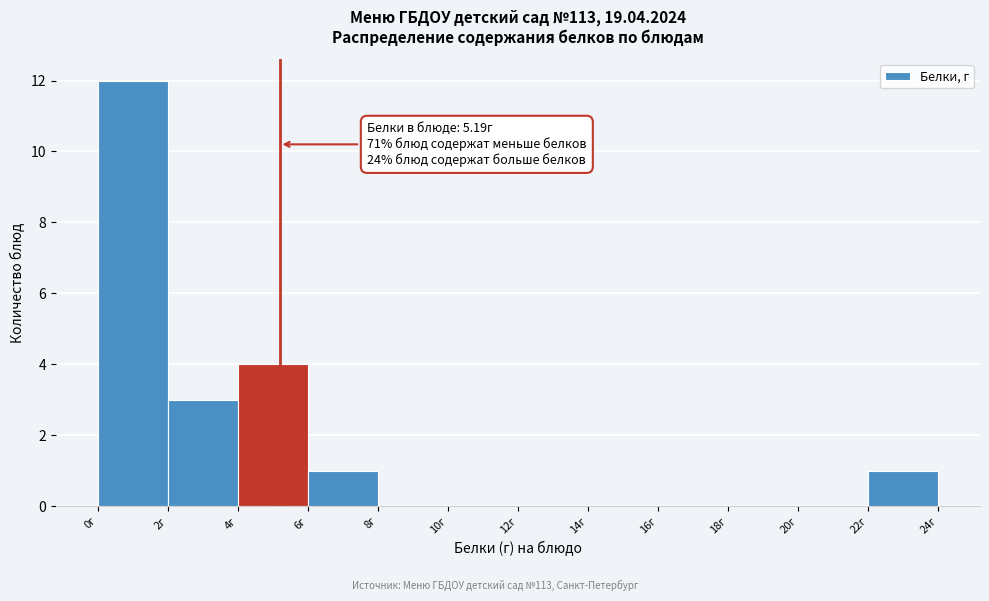

Over which range of the x-axis is the bar tallest?

0 to 2